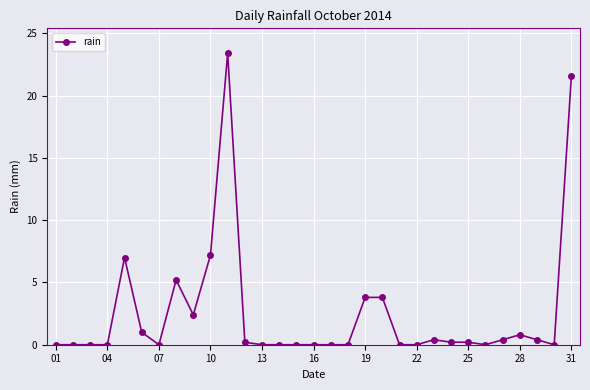

What is the greatest value displayed?

23.4